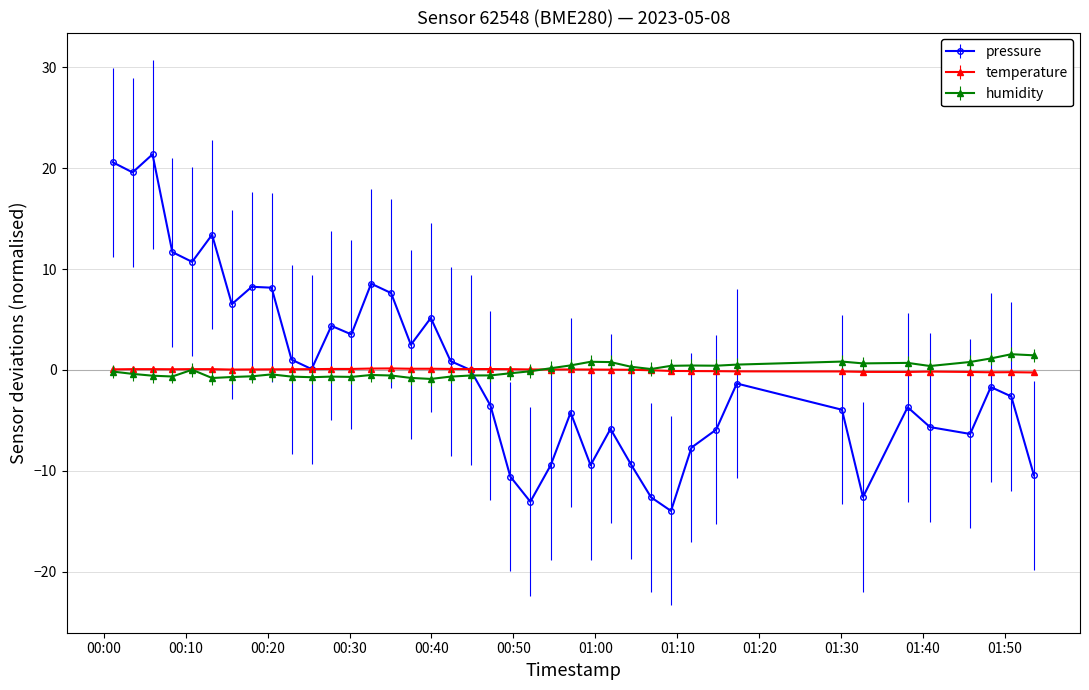

Which series has the largest range (max minus min)?

pressure